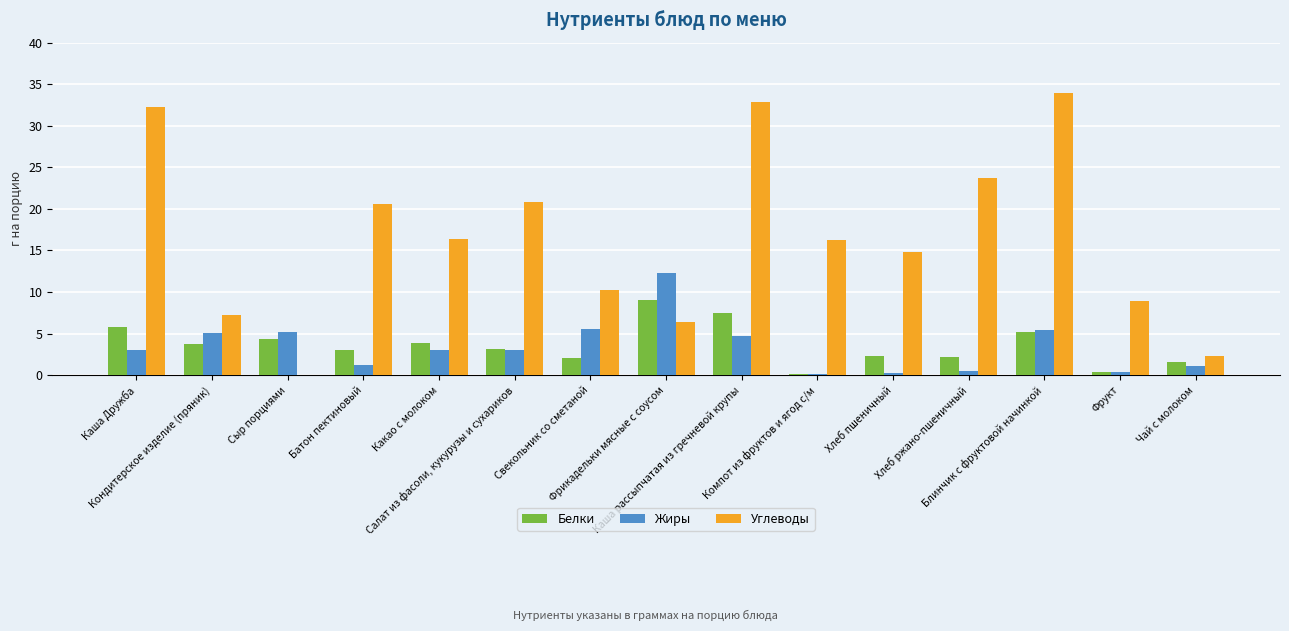

What is the greatest value displayed?

33.9